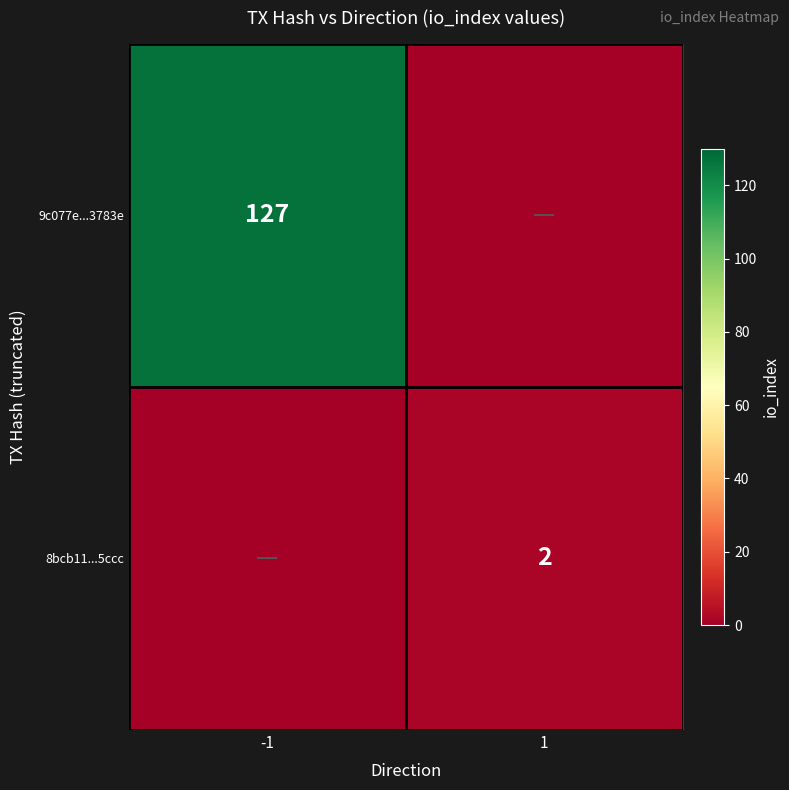

The 9c077e...3783e series shows 212 at -1. True or false?

False